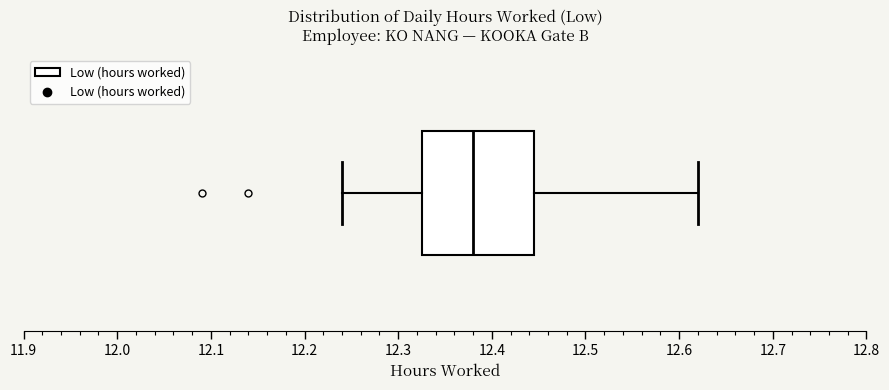

Transcribe this box plot: give where the median line is, the range the box spans, and where the two whiskers end, as read against the x-axis. The values are not printed on the chart, so give them approximately, as read against the axis.

median 12.38, box 12.33 to 12.45, whiskers 12.24 to 12.62